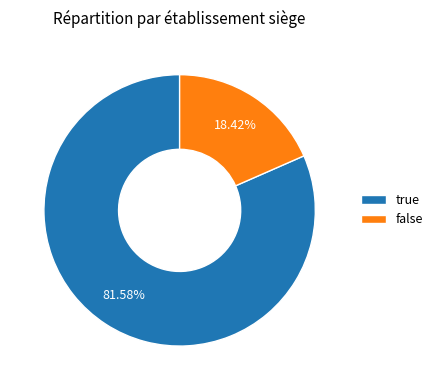

What is the smallest slice in the pie chart?

false